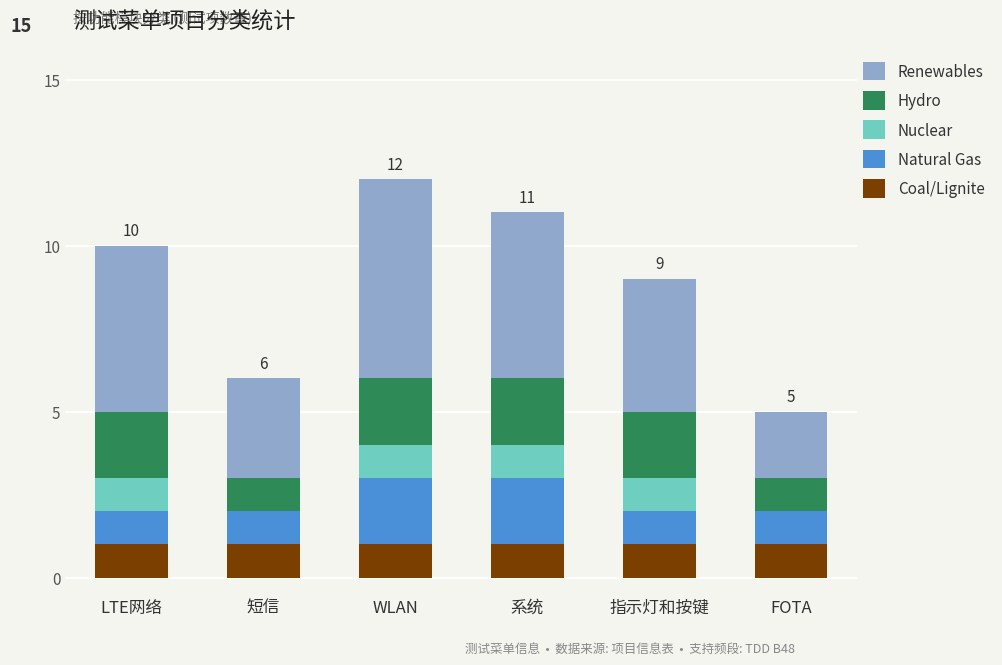

What is the sum of all Coal/Lignite values?

6